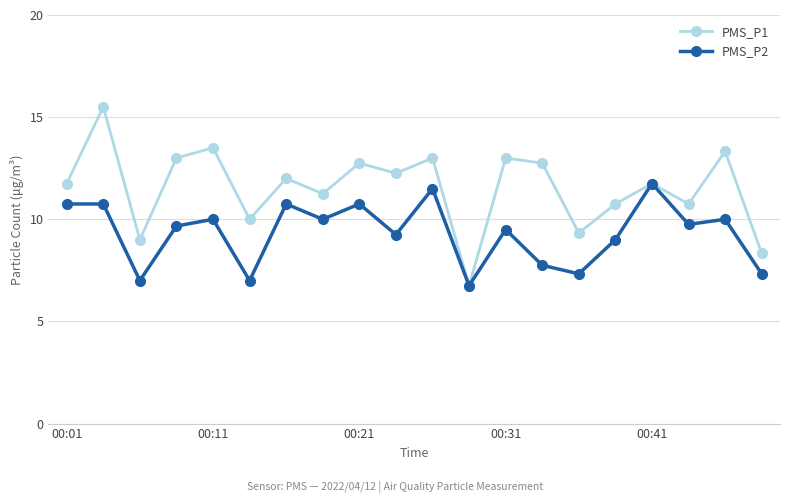

Which series has the largest range (max minus min)?

PMS_P1